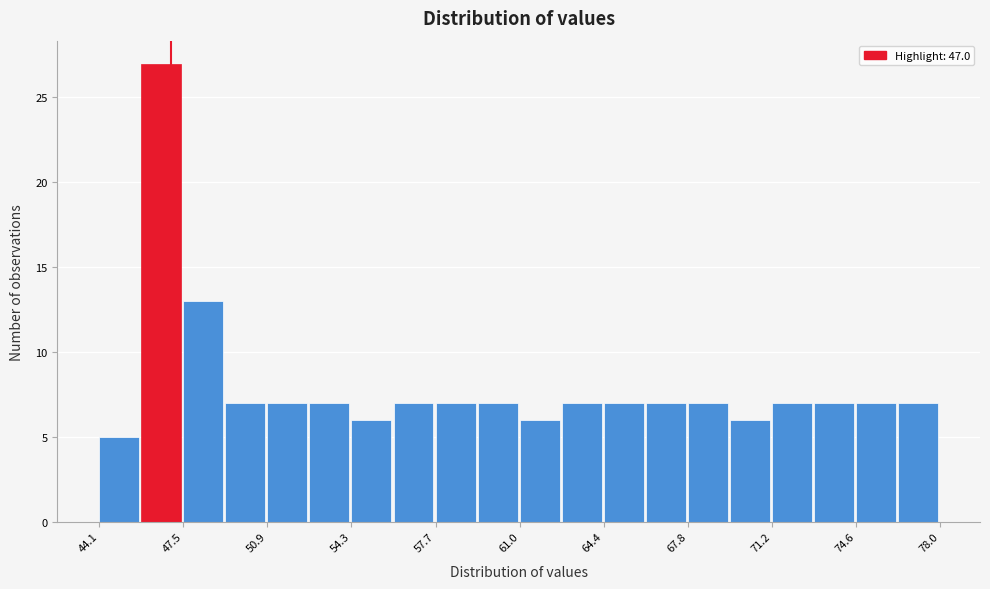

Around what value on the x-axis is the tallest bar? Give the approximate position of its centre, as read against the axis.

46.5